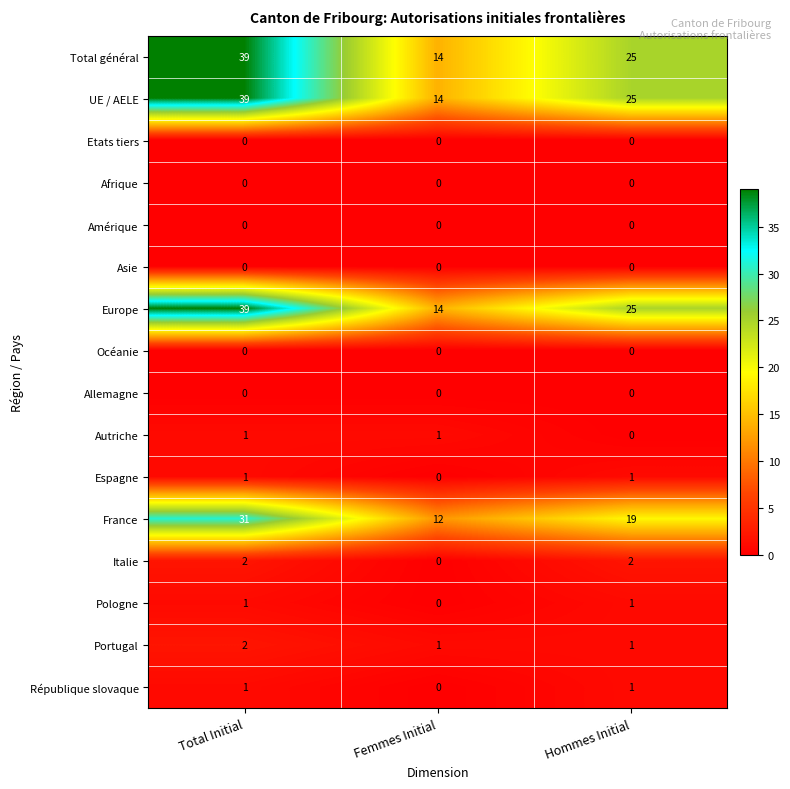

How many series are shown in this chart?

16